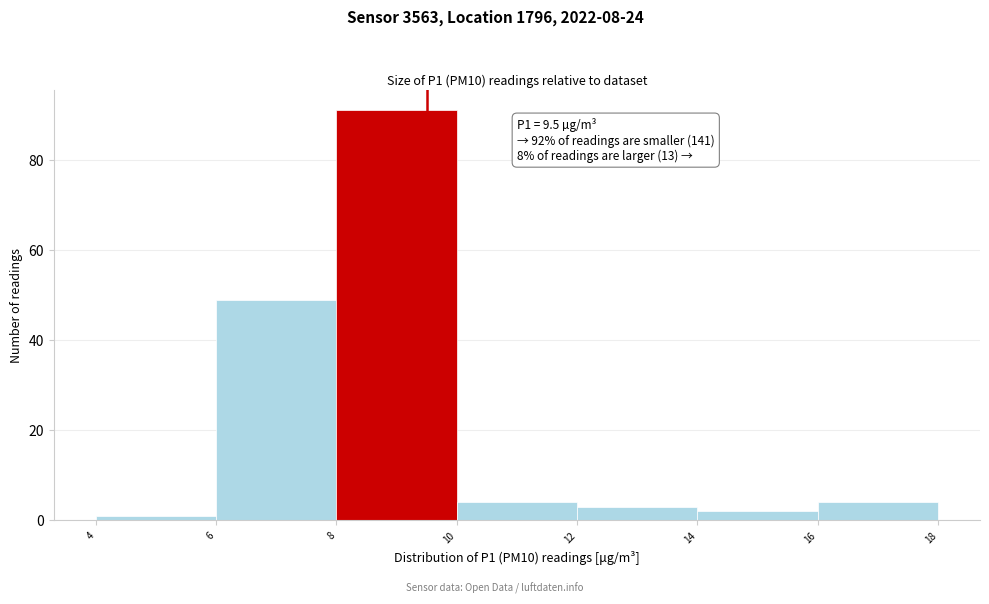

Over which range of the x-axis is the bar tallest?

8 to 10